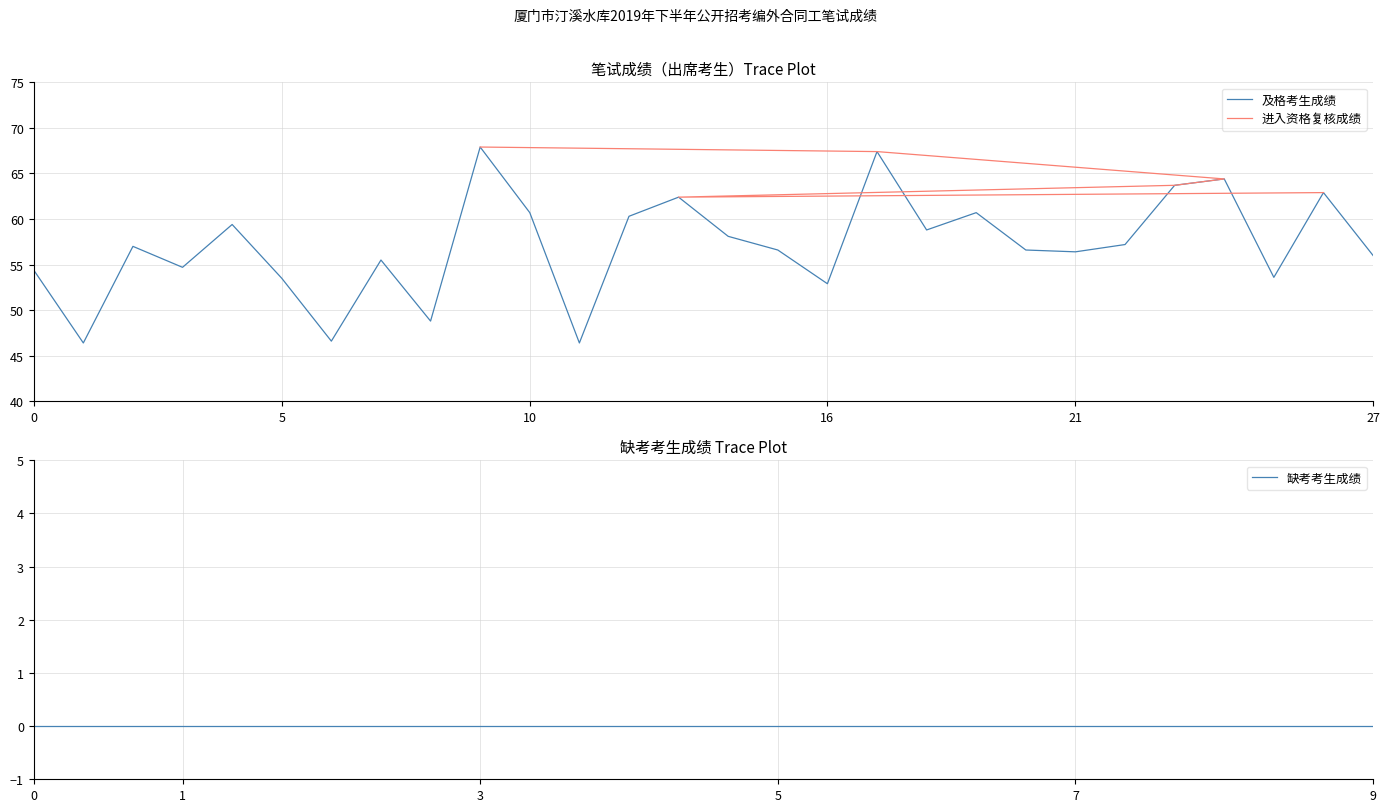

What is the label of the 13th point from the left?

12